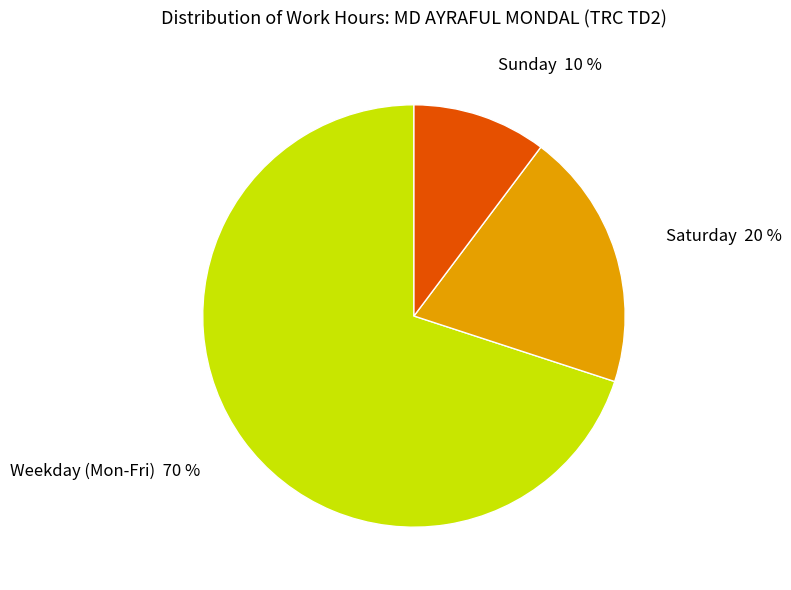

The Sunday slice represents 1% of the pie. True or false?

False